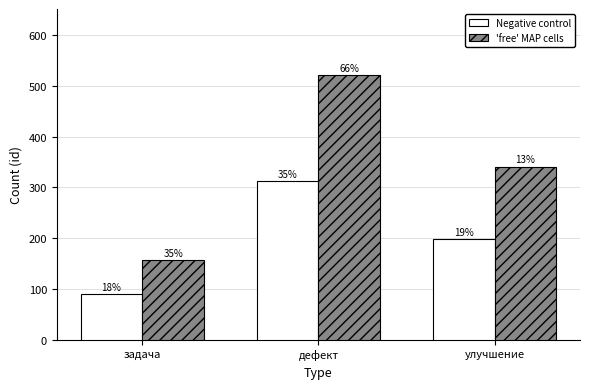

How many groups of bars are there?

3